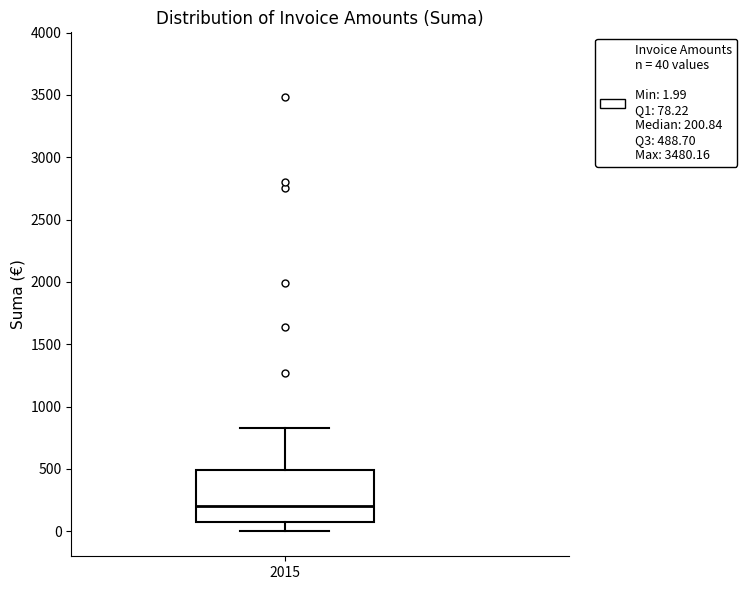

Where does the upper whisker of the box at x = 2015 end on the y-axis? The values are not printed on the chart, so give them approximately, as read against the axis.

850